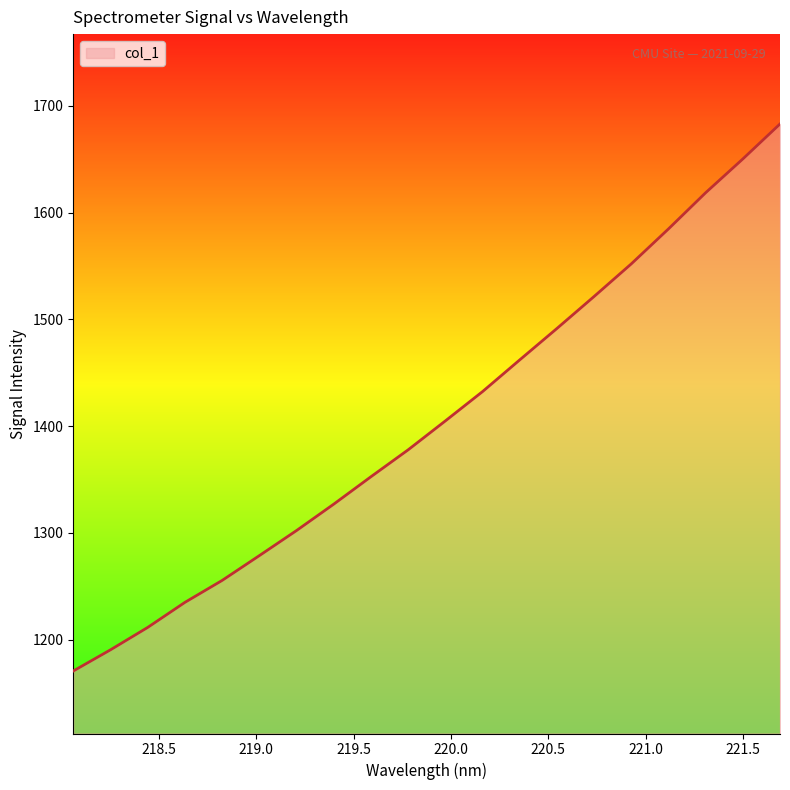

Reading left to right, extract all data points from this chart.

1170.7	1190.6	1211.5	1235.0	1255.5	1278.8	1302.3	1327.0	1352.7	1377.9	1404.9	1432.4	1462.1	1491.5	1521.5	1552.0	1584.7	1618.6	1650.2	1683.0